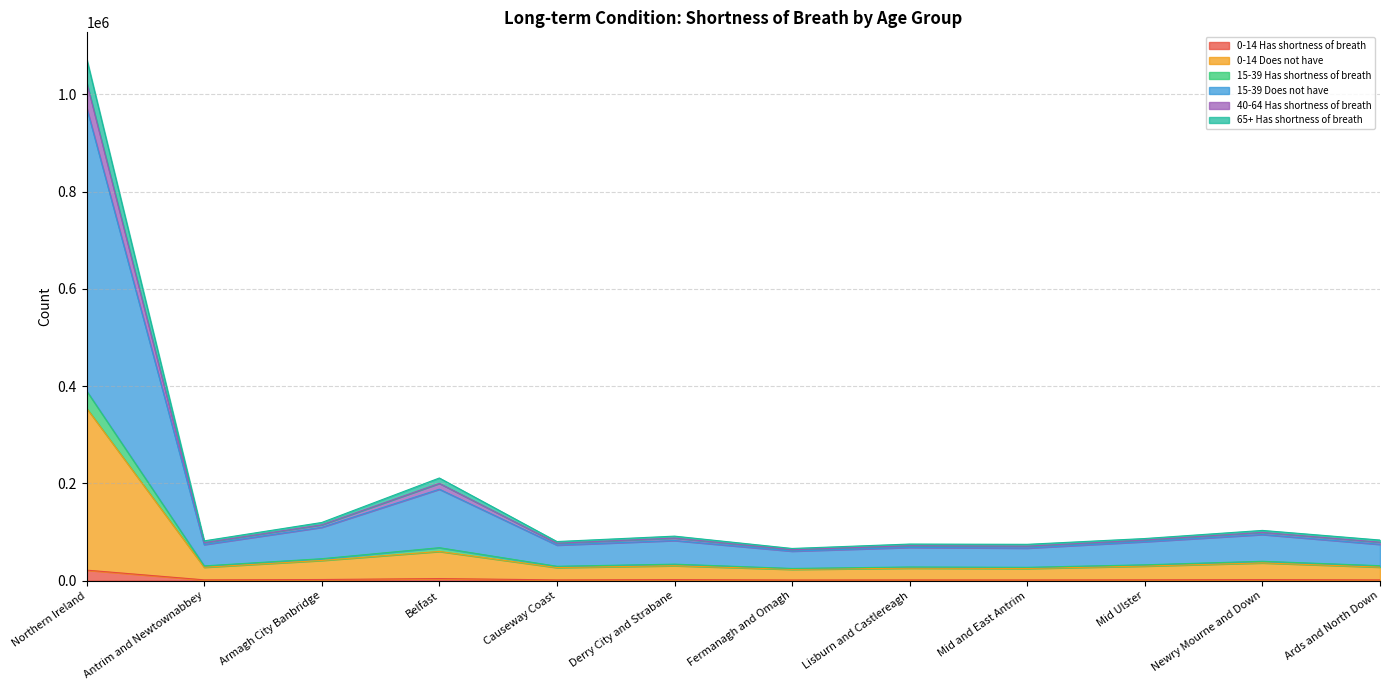

What is the label of the 12th point from the right?

Northern Ireland